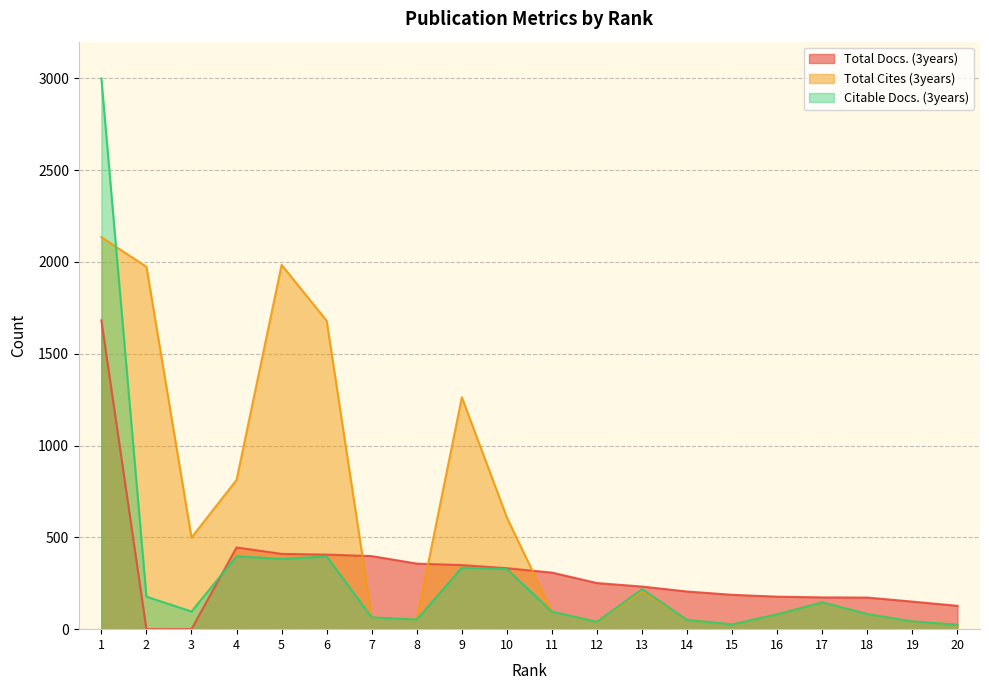

How many data points in Total Docs. (3years) are above 251?

9